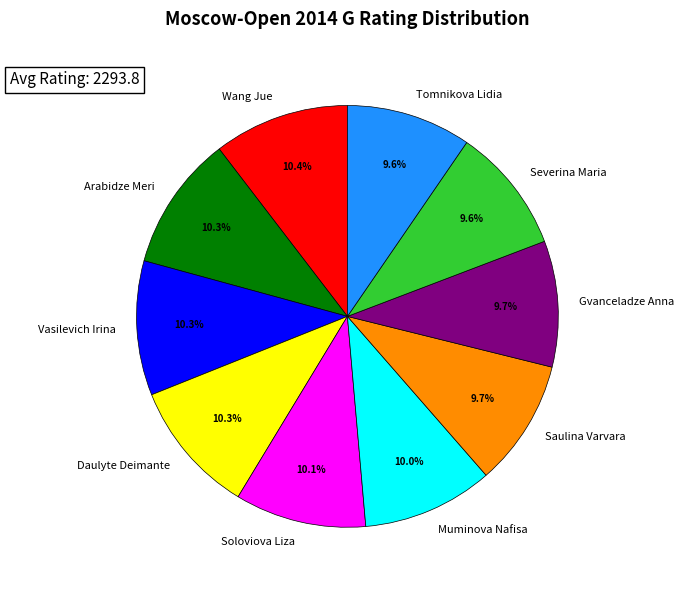

What is the ratio of the value at Vasilevich Irina to the value at Muminova Nafisa?

1.0